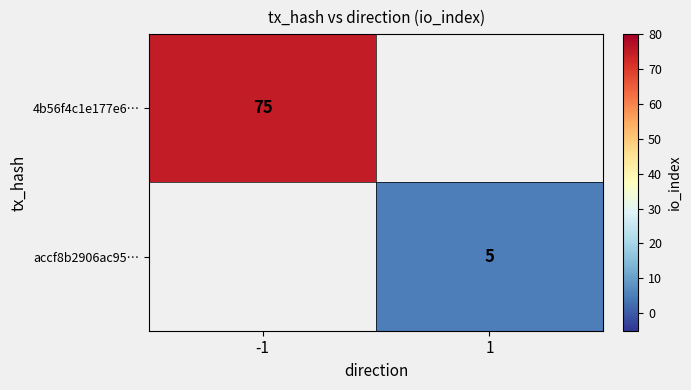

Is the value of 4b56f4c1e177e6… at -1 greater than the value of accf8b2906ac95… at 1?

Yes